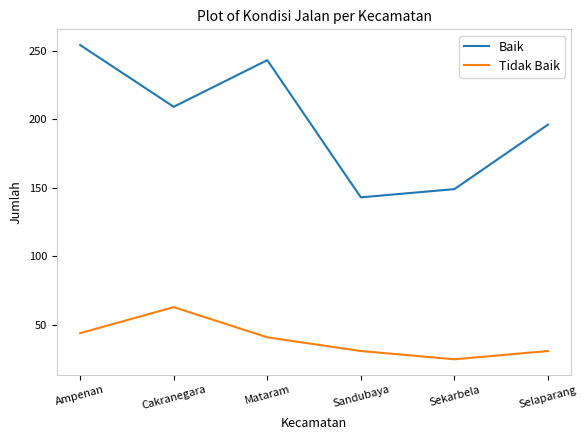

At which label does Baik first exceed 209?

Ampenan